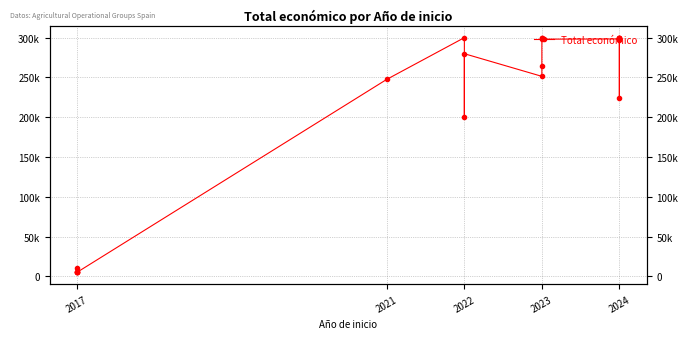

What is the maximum value shown in the chart?

299993